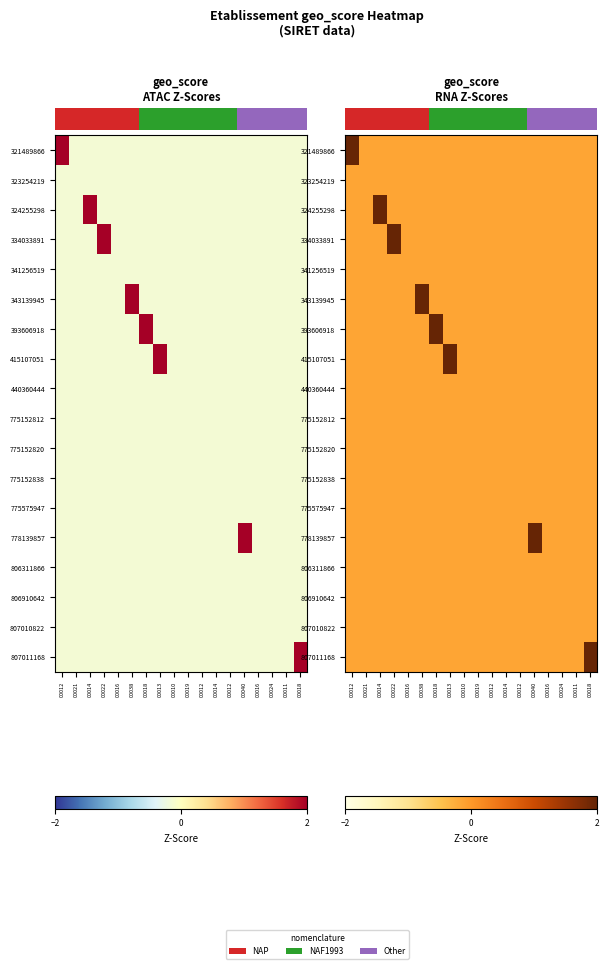

At which category is the sum across all series the highest?

00040